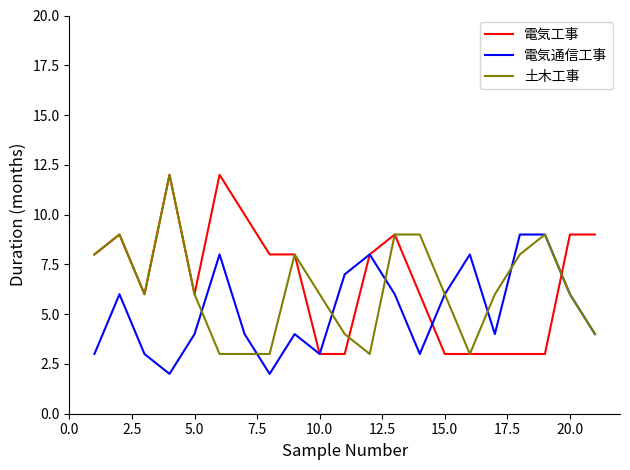

What is the greatest value displayed?

12